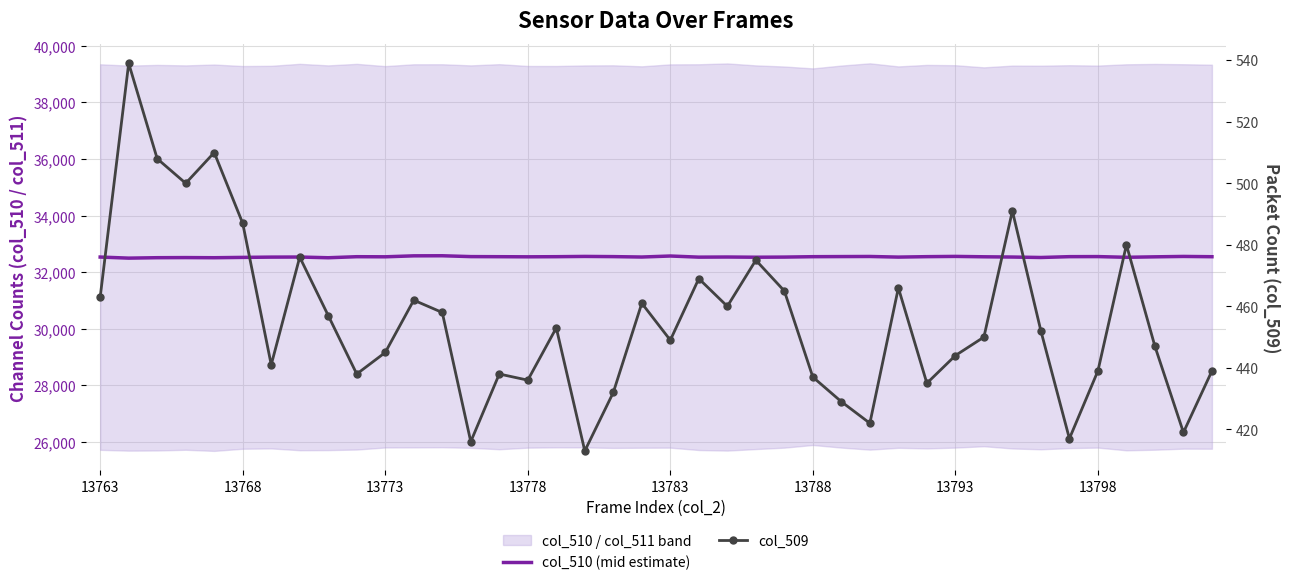

What is the maximum value for col_509?

539.0